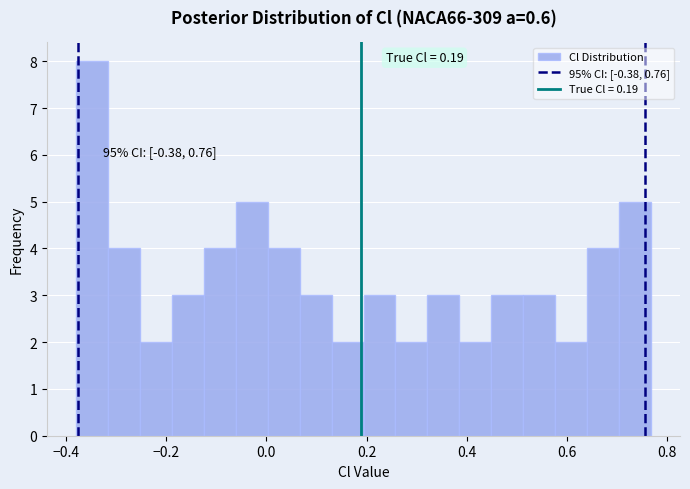

Around what value on the x-axis is the tallest bar? Give the approximate position of its centre, as read against the axis.

-0.34